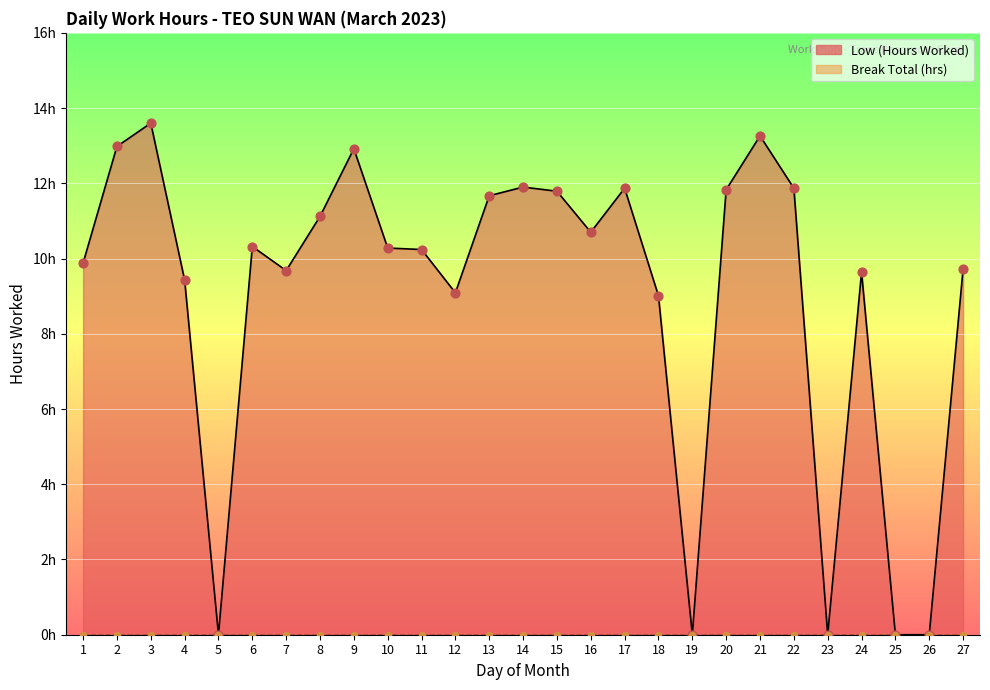

What is the change in value from 1 to 10?

+0.4